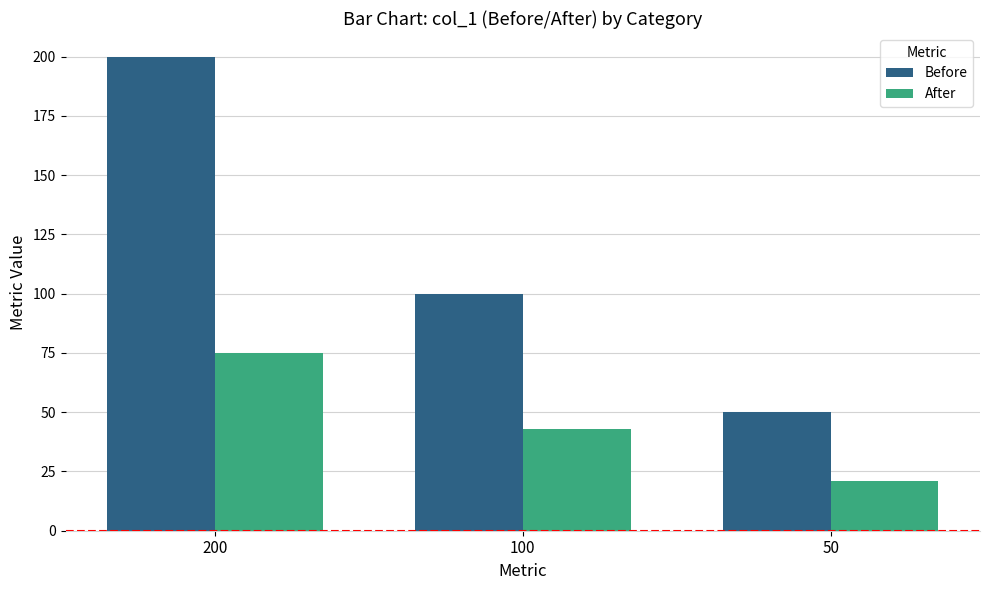

Rank the categories by Before value from highest to lowest.

200, 100, 50